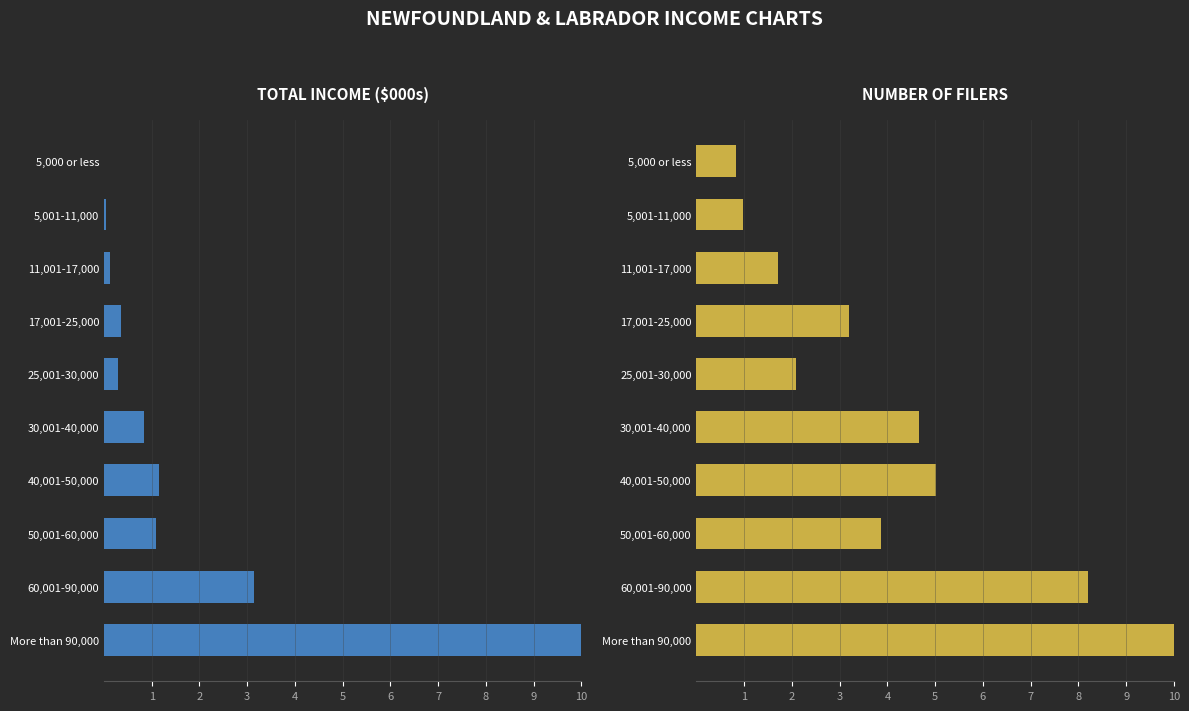

Between 30,001-40,000 and 40,001-50,000, which is larger?

40,001-50,000